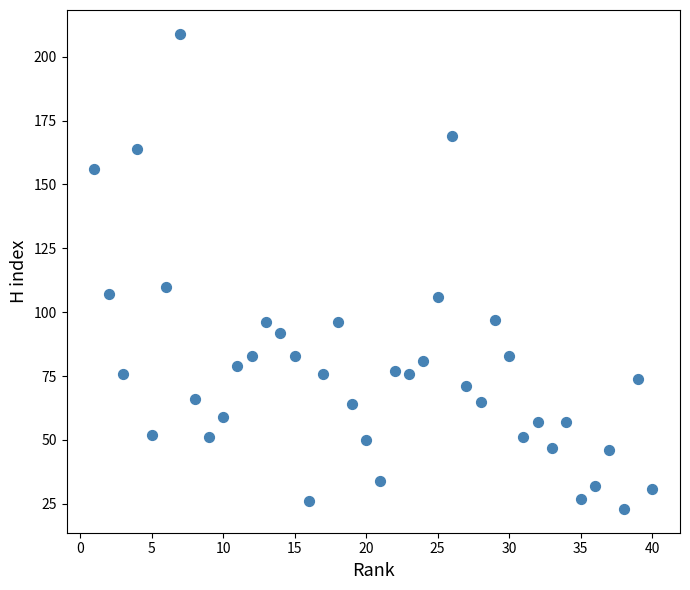

What Y value in the scatter plot is closest to 116?

110